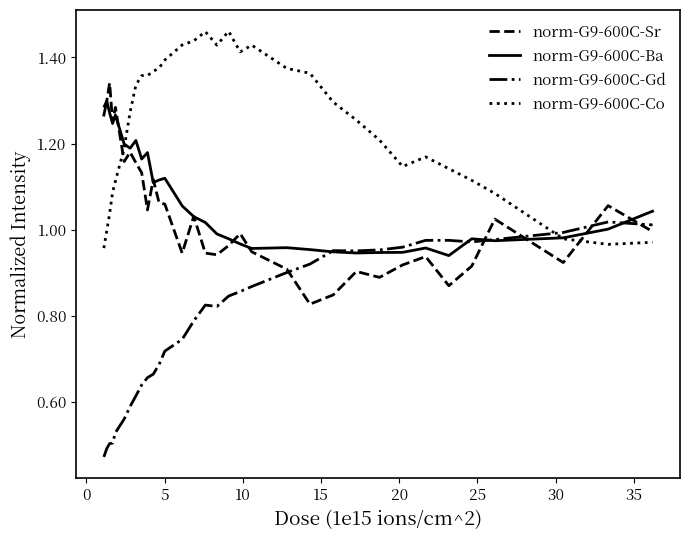

Which series has the largest total across all categories?

norm-G9-600C-Co